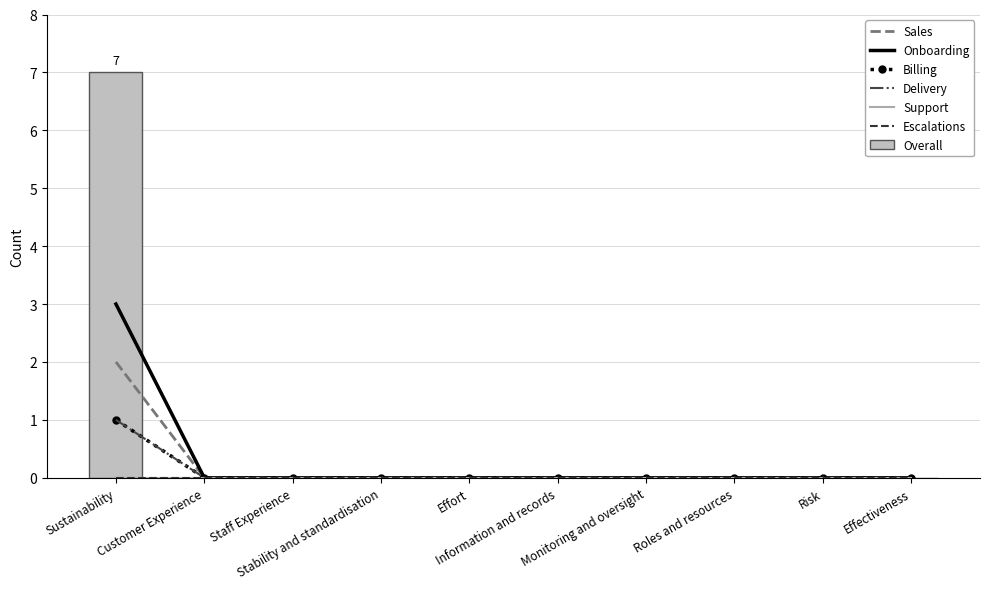

What is the sum of all Overall values?

7